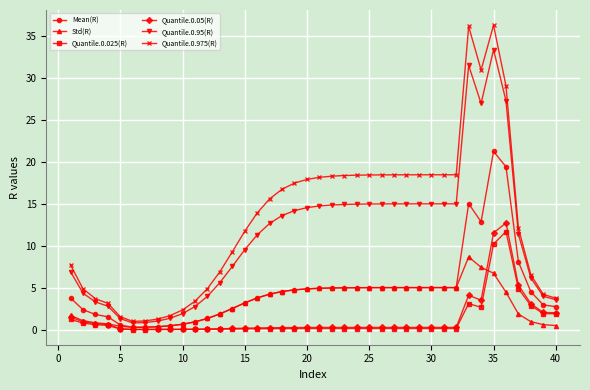

Which series has the largest total across all categories?

Quantile.0.975(R)